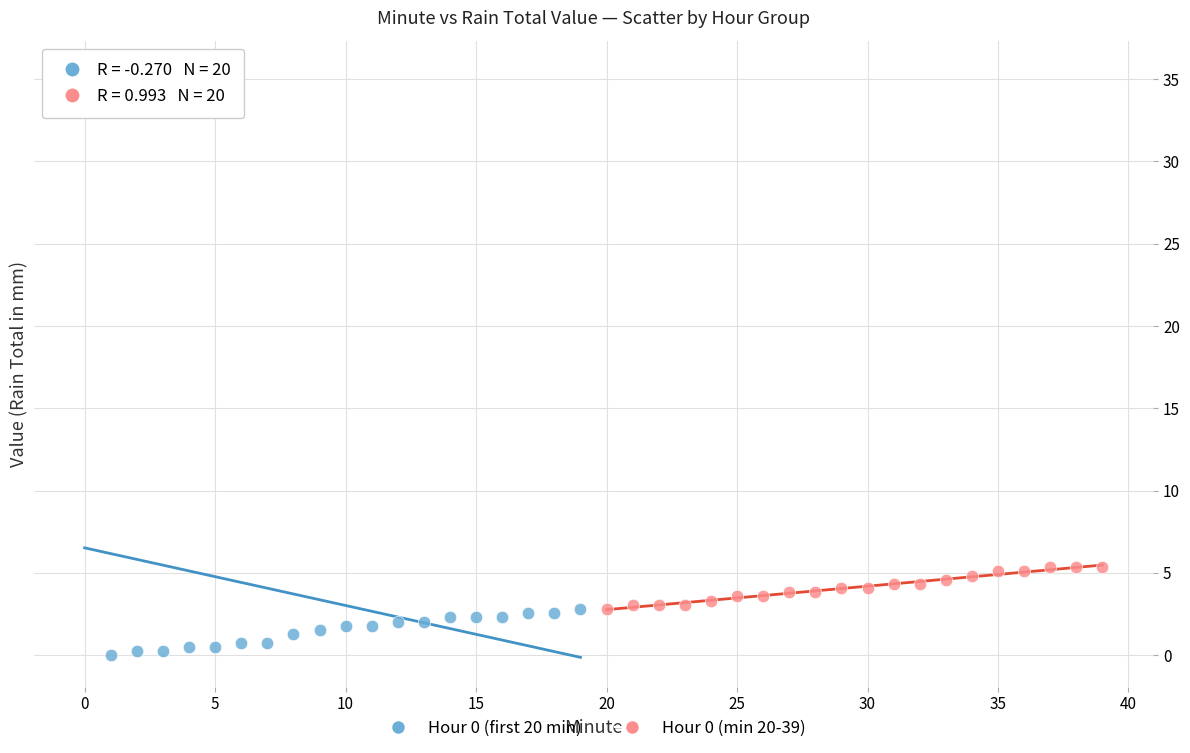

Which series contains the lowest Y value?

Hour 0 (first 20 min)